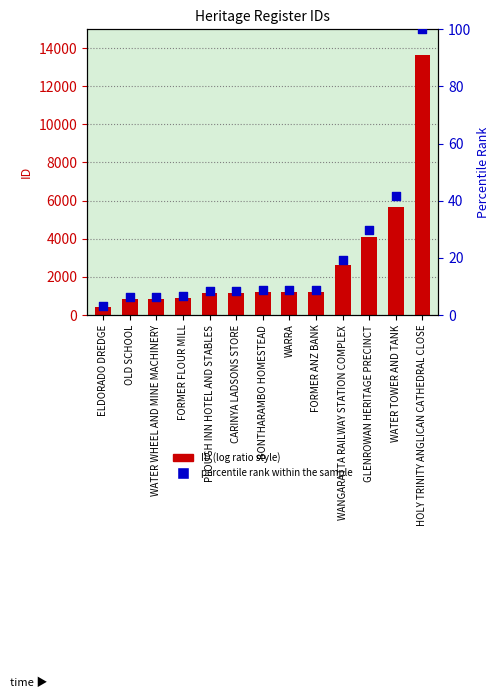

Which series has the largest total across all categories?

ID